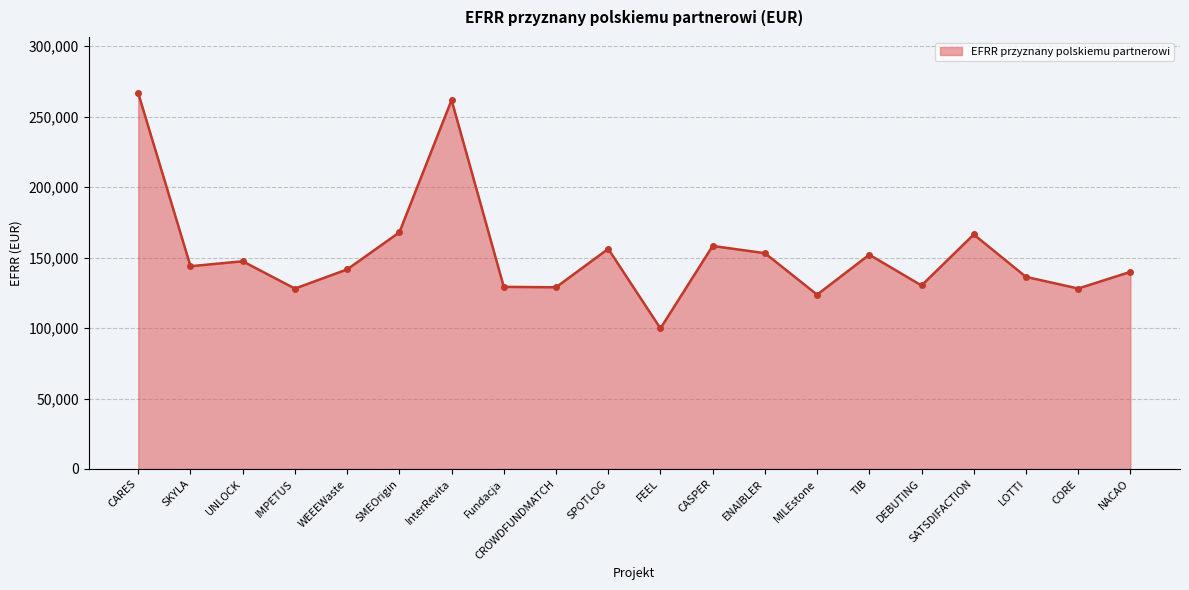

The value at IMPETUS is 75731.6. True or false?

False